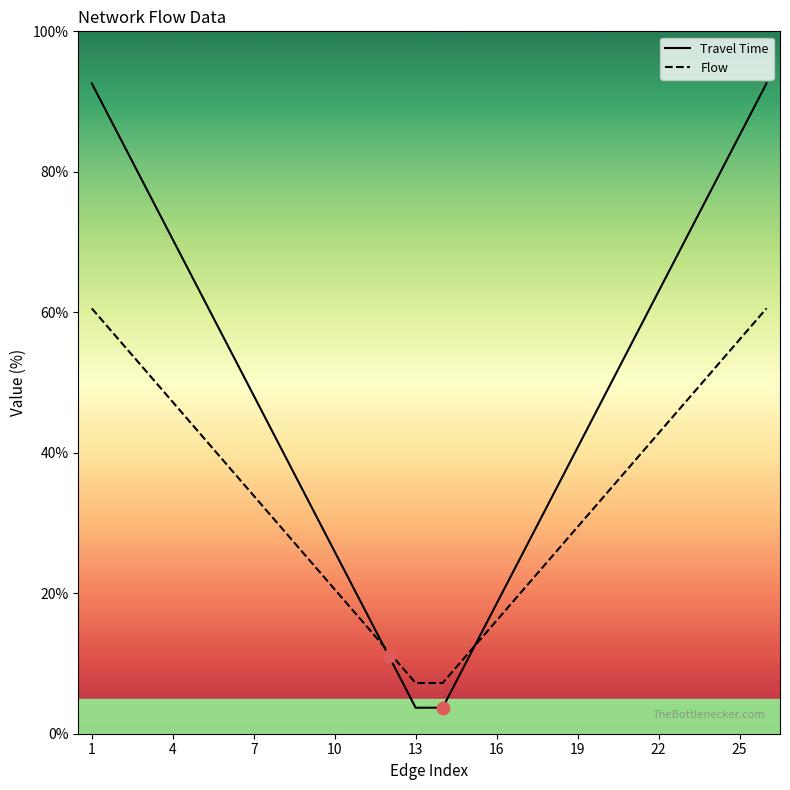

Which series reaches the minimum Y coordinate?

Travel Time